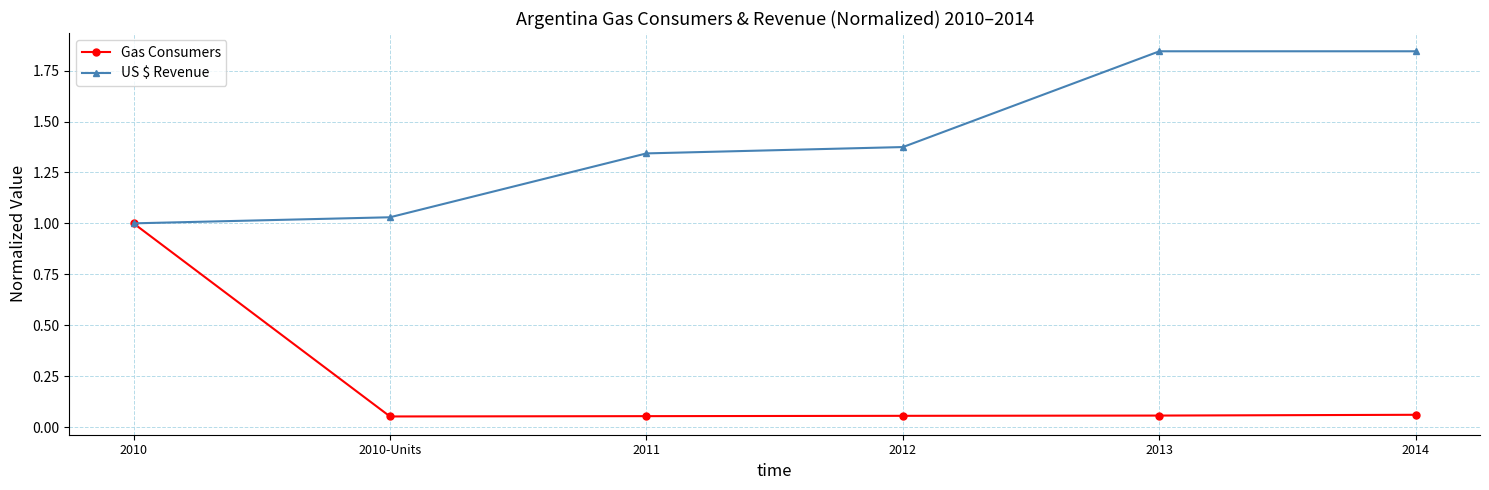

Is it true that Gas Consumers equals 1.4 at 2010?

False